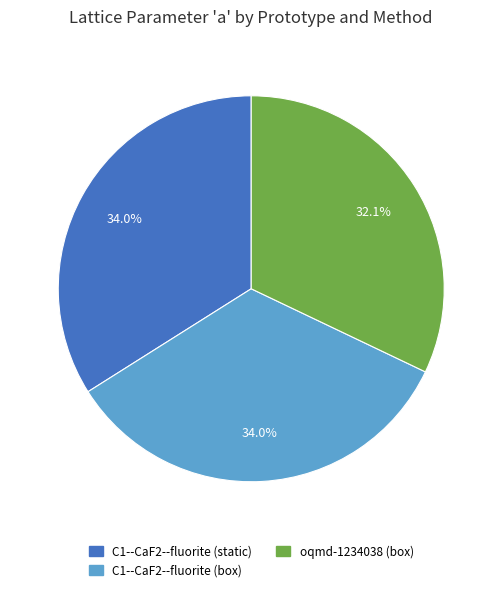

To the nearest percent, what portion does C1--CaF2--fluorite (static) represent?

34%